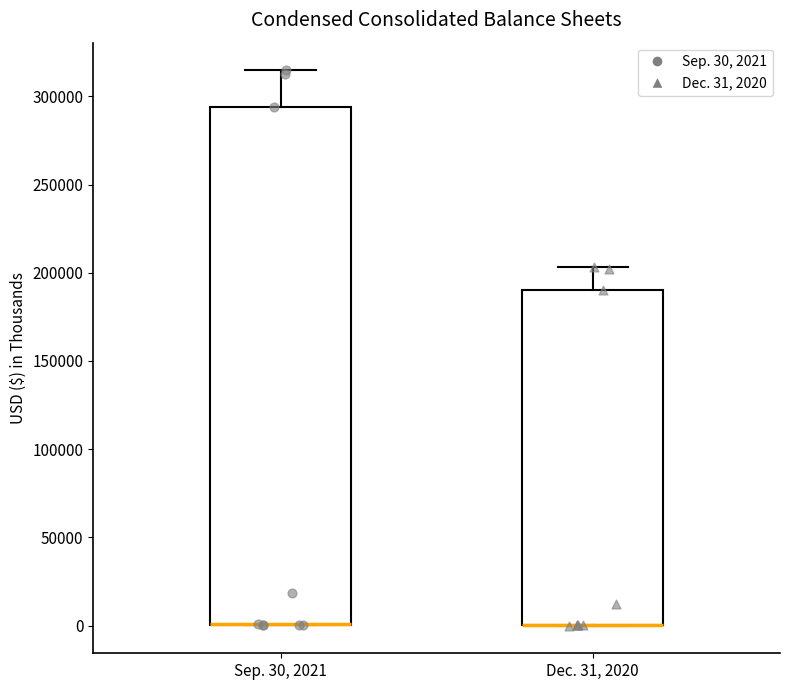

Comparing the boxes themselves (not the whiskers), which one is the tallest?

Sep. 30, 2021